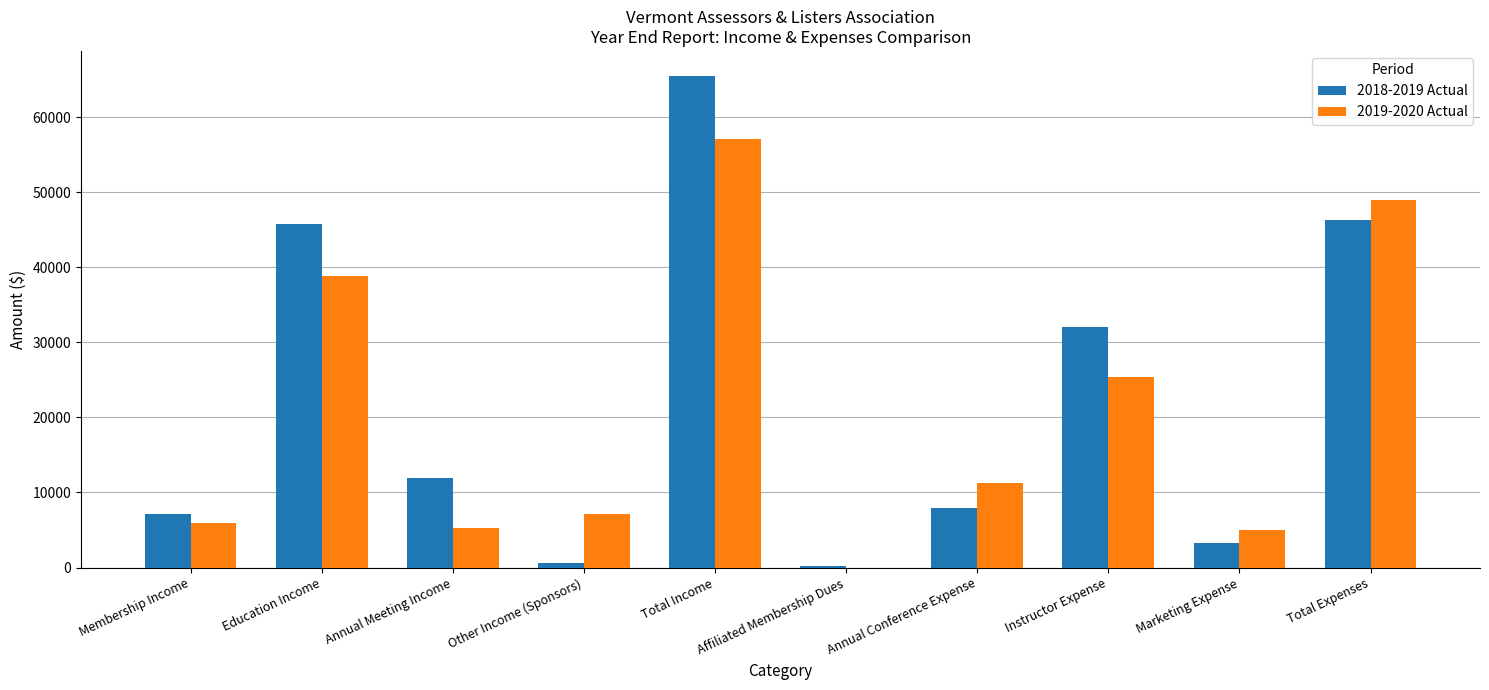

What is the spread (max minus min) of values at Education Income?

6869.5